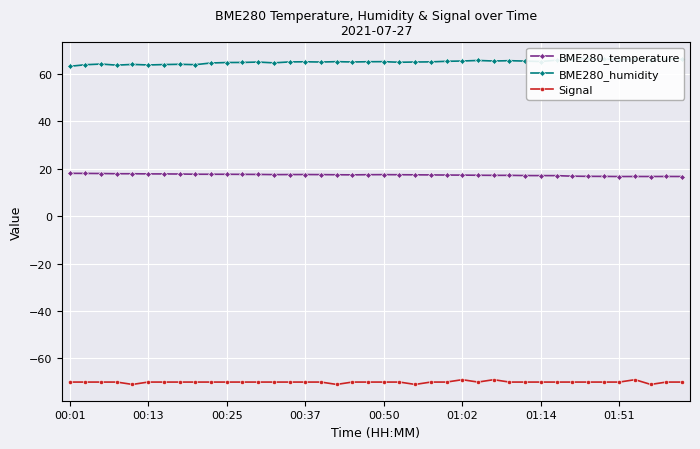

What is the lowest value of the BME280_humidity series?

63.2